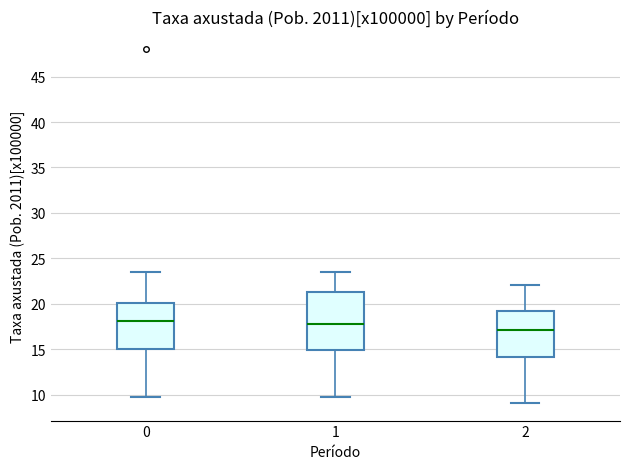

Reading left to right, read every box against the y-axis: the position of its median line, the range the box covers, and the ends of its whiskers. The values are not printed on the chart, so give them approximately, as read against the axis.

0: median 18.0, box 15.0 to 20.0, whiskers 10.0 to 23.5
1: median 17.5, box 15.0 to 21.5, whiskers 10.0 to 23.5
2: median 17.0, box 14.0 to 19.0, whiskers 9.0 to 22.0